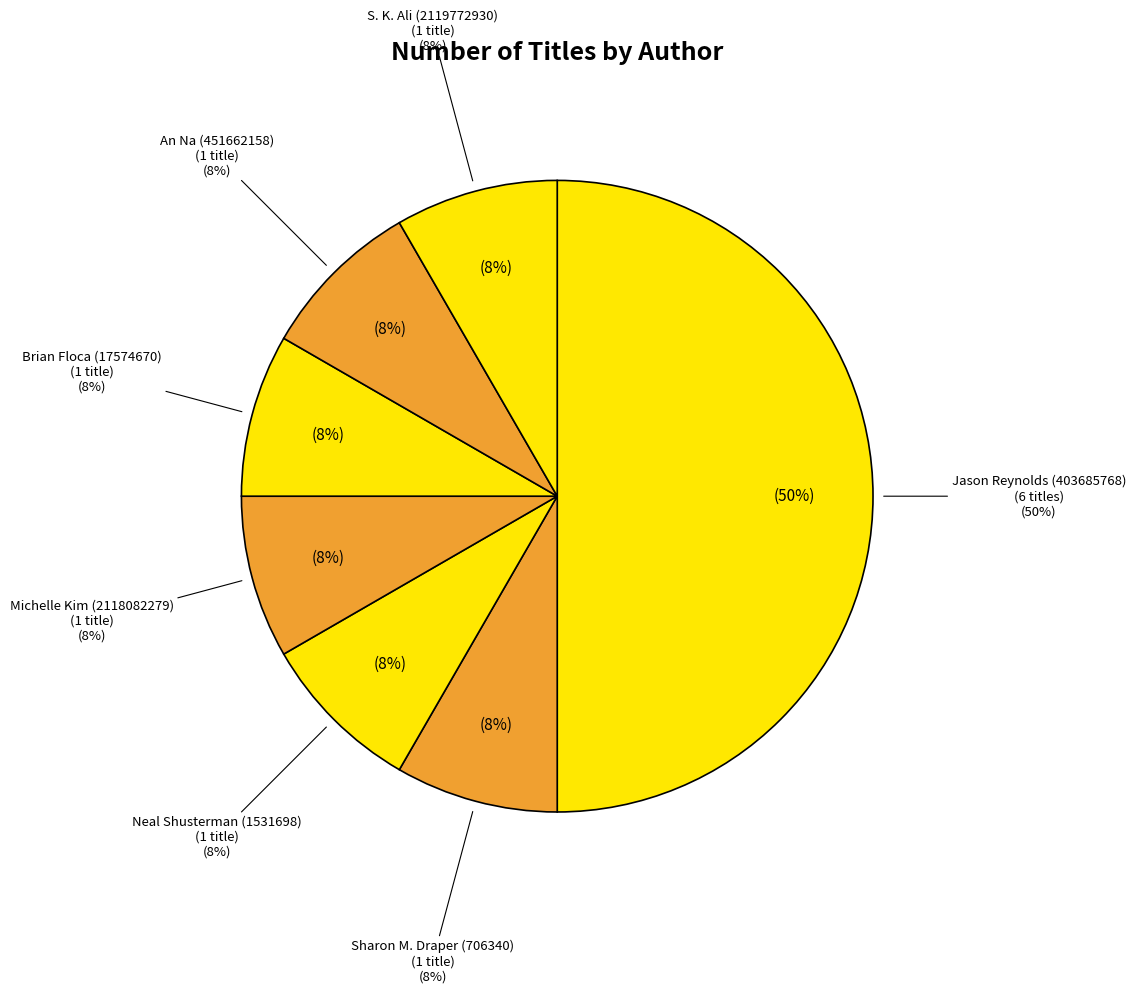

Is there a majority slice in this chart?

No